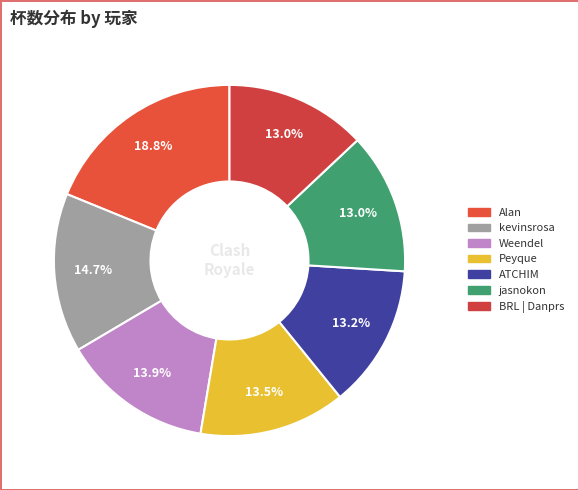

Is the sum of kevinsrosa and BRL | Danprs greater than half?

No